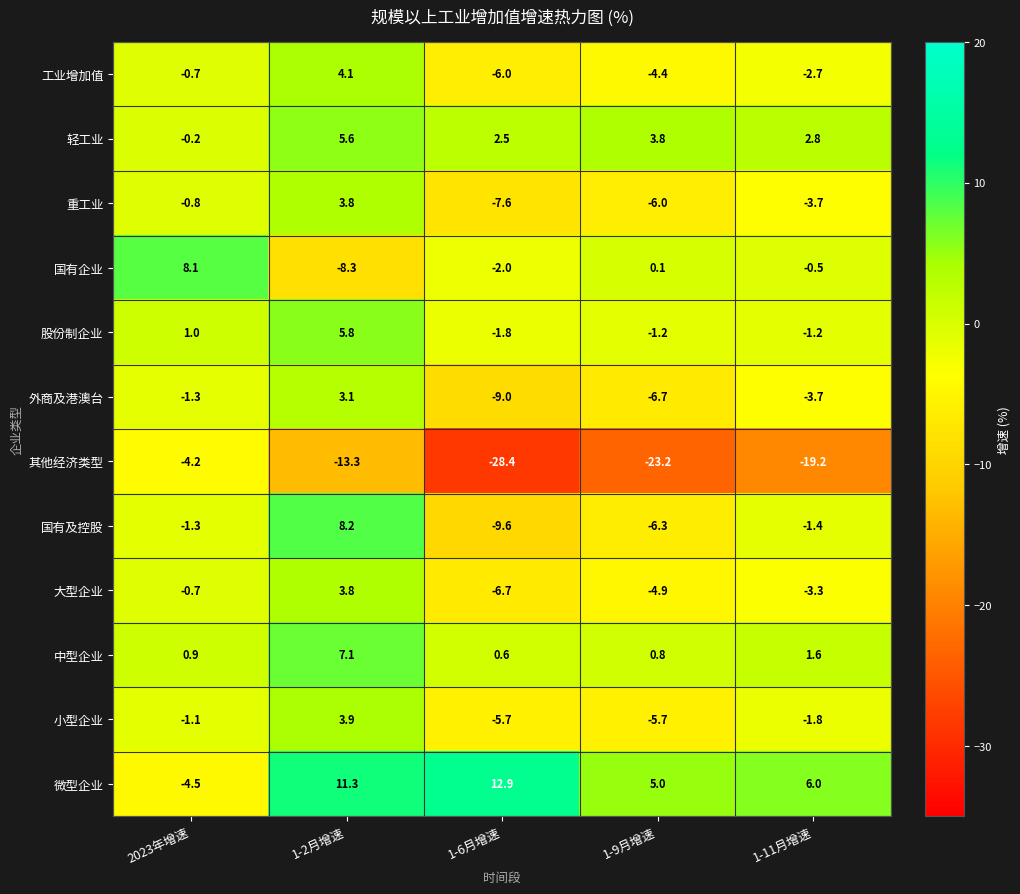

At which category is the sum across all series the highest?

1-2月增速